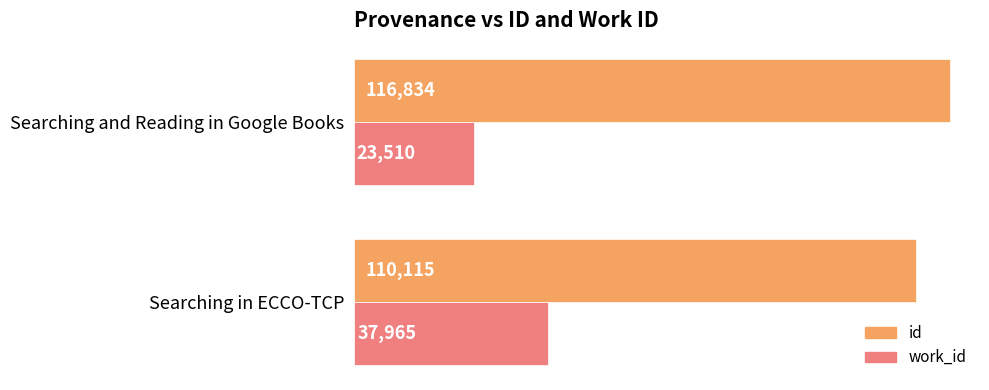

Is it true that work_id equals 9616 at Searching and Reading in Google Books?

False